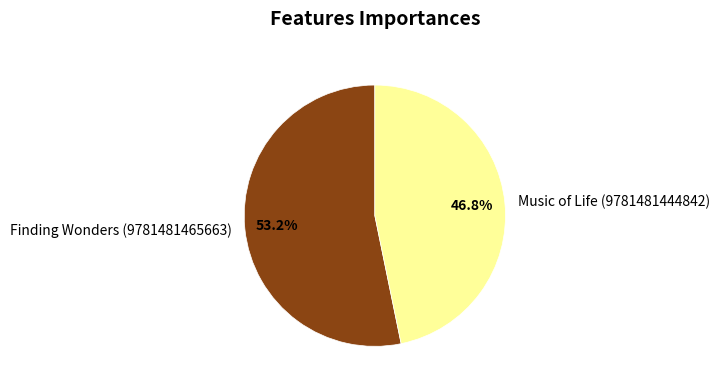

Which has a higher value, Finding Wonders (9781481465663) or Music of Life (9781481444842)?

Finding Wonders (9781481465663)